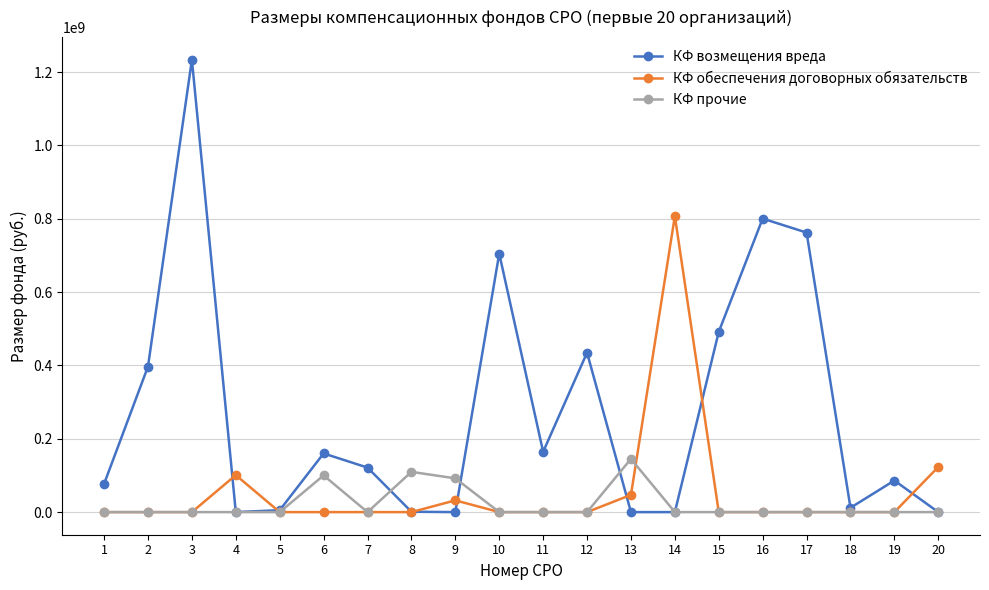

What is the highest value of the КФ возмещения вреда series?

1233518089.1